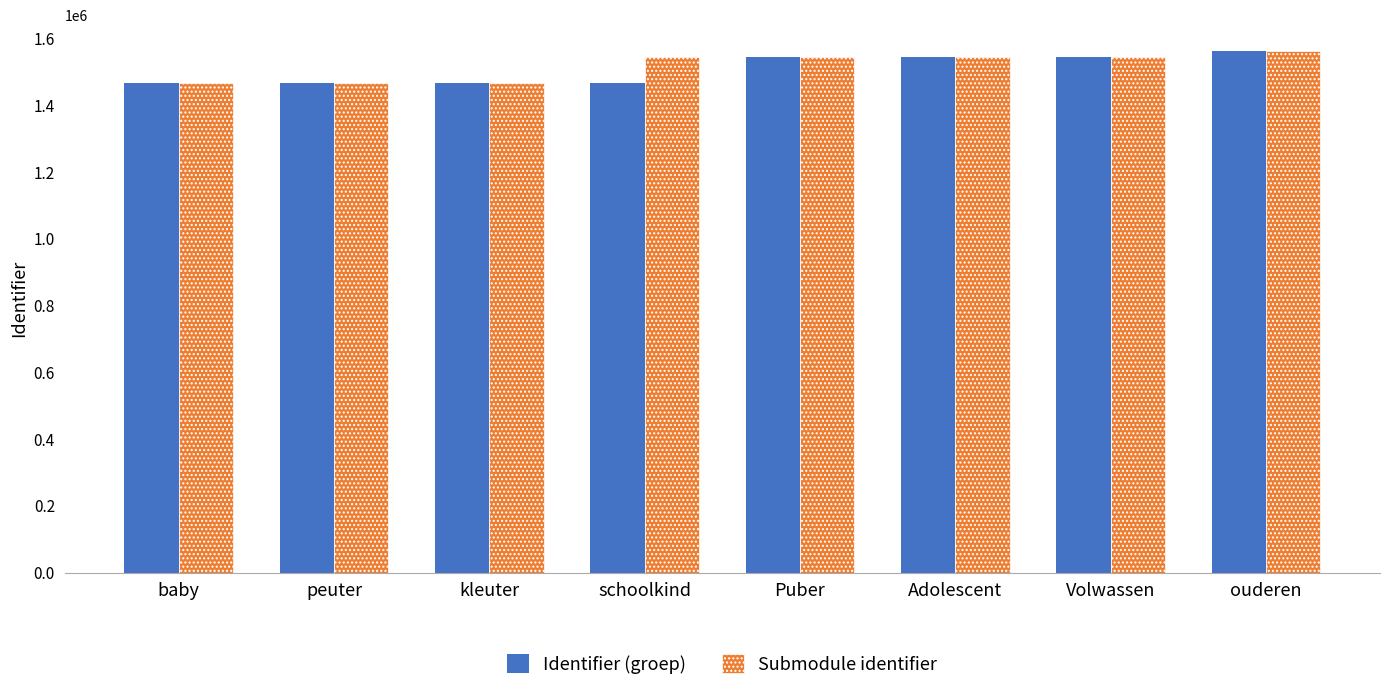

How many bars are there in total?

16